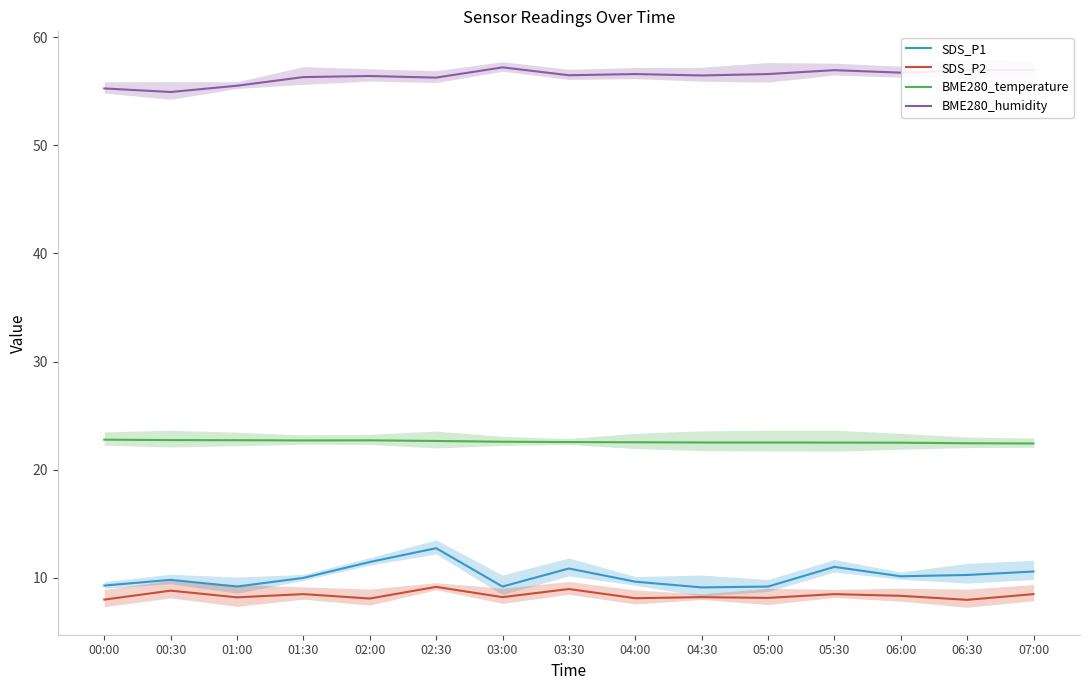

True or false: SDS_P1 and SDS_P2 cross at least once.

False